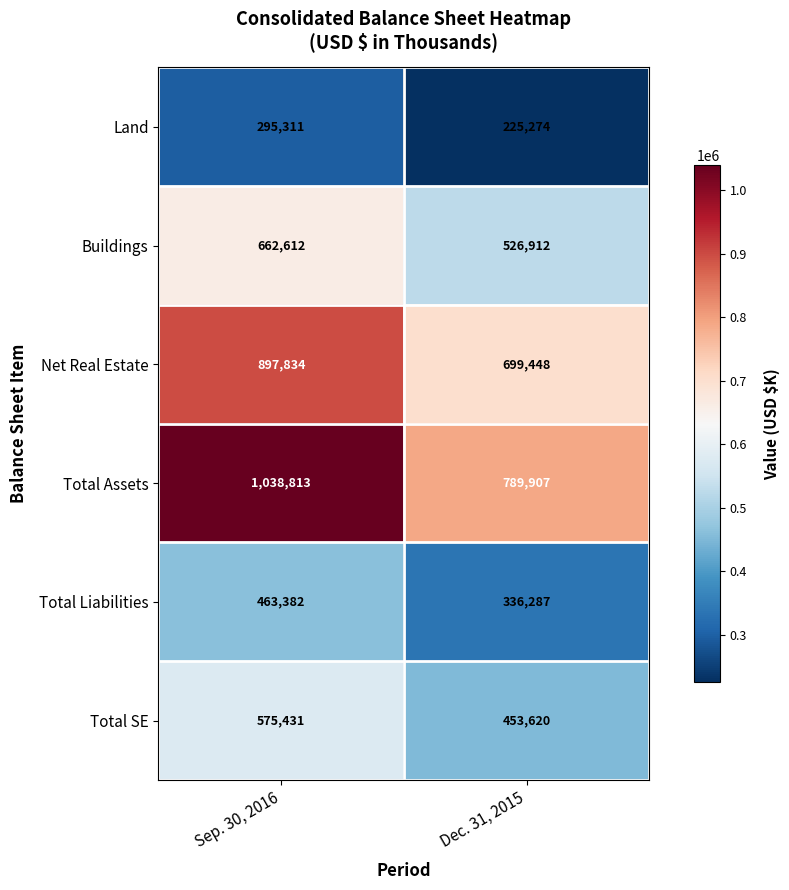

At which label is Total Liabilities closest to 399834?

Dec. 31, 2015